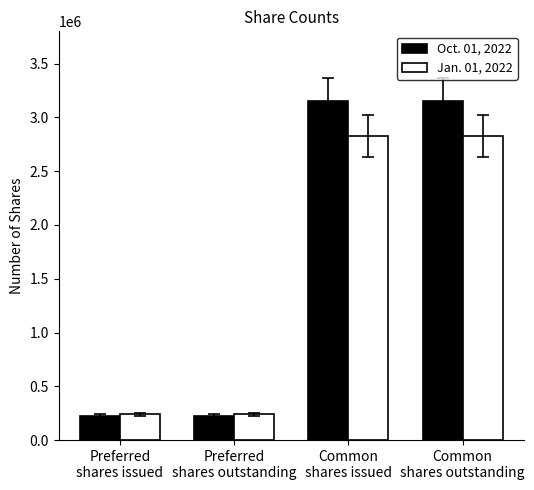

What is the value of the Jan. 01, 2022 bar at the 3rd from the left?

2827410